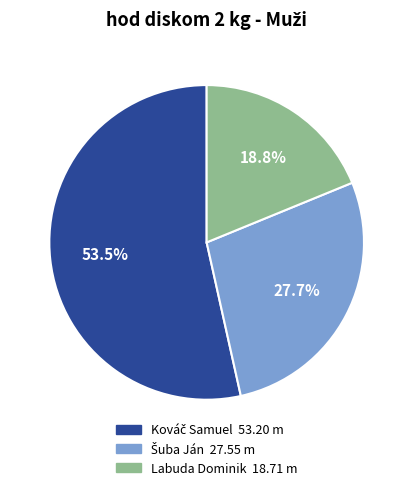

How many segments does this pie chart have?

3